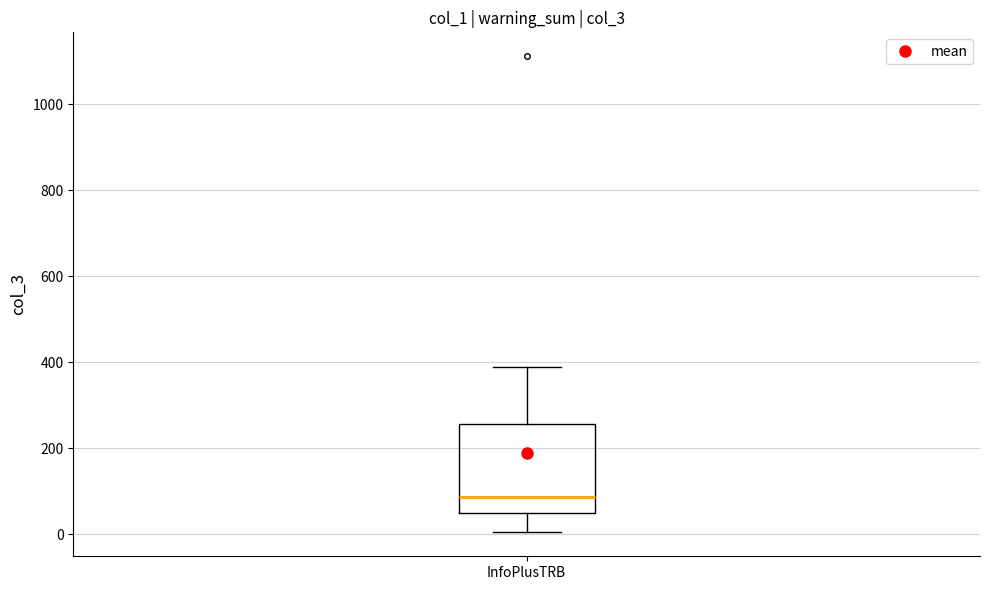

Transcribe this box plot: give where the median line is, the range the box spans, and where the two whiskers end, as read against the y-axis. The values are not printed on the chart, so give them approximately, as read against the axis.

median 80, box 60 to 260, whiskers 0 to 400